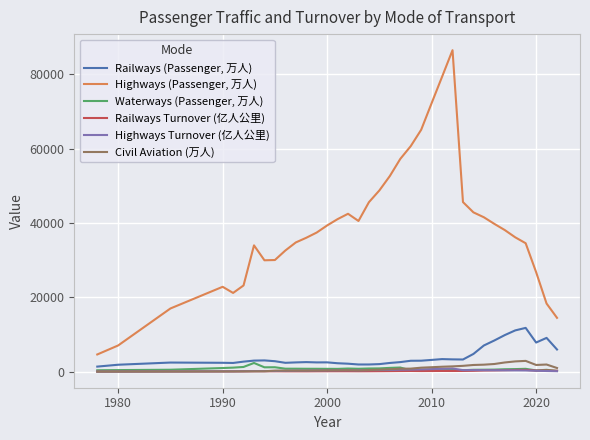

What is the maximum value for Highways (Passenger, 万人)?

86449.0